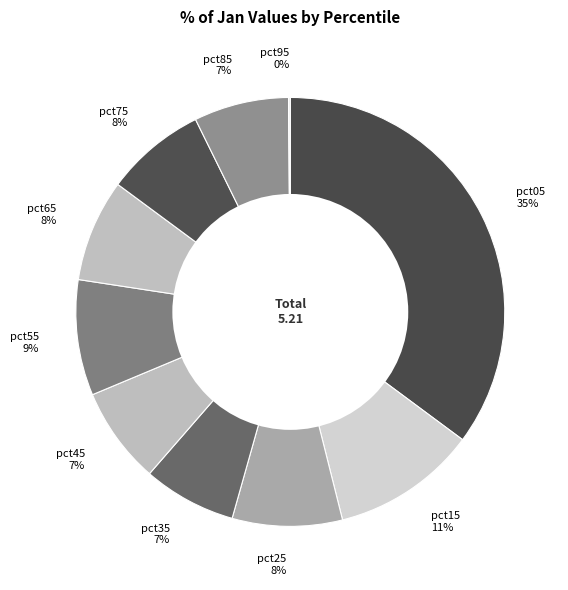

Is it true that pct15 11% is 1% of the pie?

False